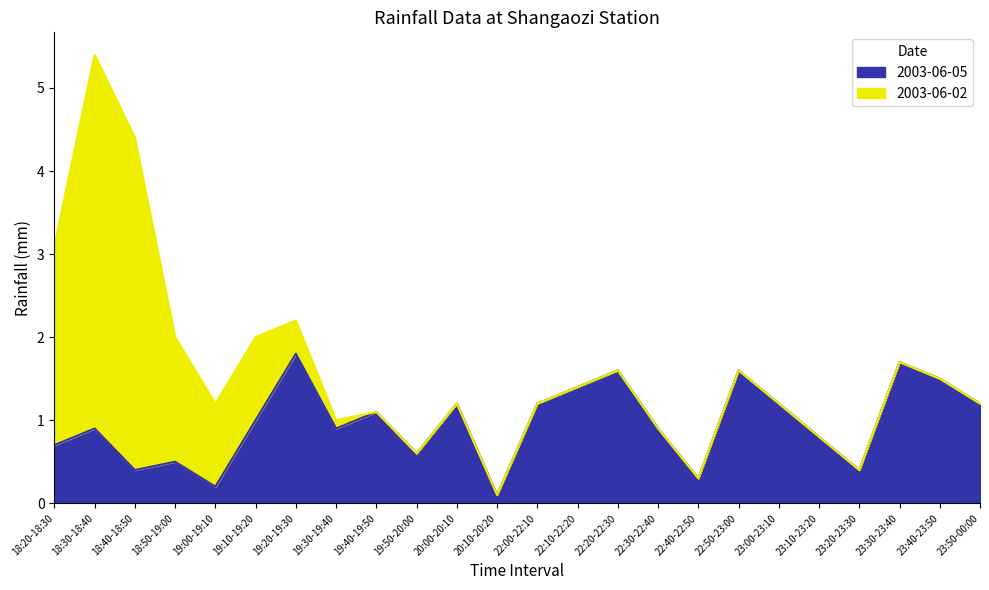

Reading left to right, what are all the values shown in this chart?

18:20-18:30=0.7	18:30-18:40=0.9	18:40-18:50=0.4	18:50-19:00=0.5	19:00-19:10=0.2	19:10-19:20=1.0	19:20-19:30=1.8	19:30-19:40=0.9	19:40-19:50=1.1	19:50-20:00=0.6	20:00-20:10=1.2	20:10-20:20=0.1	22:00-22:10=1.2	22:10-22:20=1.4	22:20-22:30=1.6	22:30-22:40=0.9	22:40-22:50=0.3	22:50-23:00=1.6	23:00-23:10=1.2	23:10-23:20=0.8	23:20-23:30=0.4	23:30-23:40=1.7	23:40-23:50=1.5	23:50-00:00=1.2